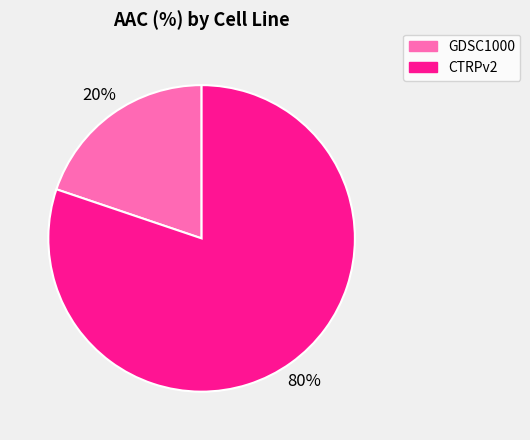

Between CTRPv2 and GDSC1000, which is larger?

CTRPv2